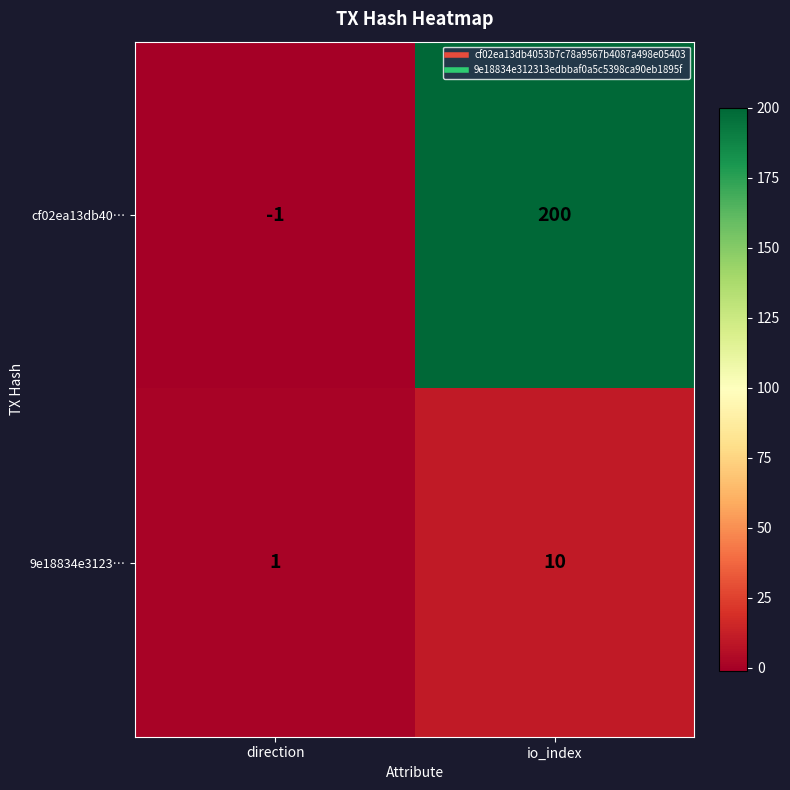

List the series in order of their peak value, highest first.

cf02ea13db40…, 9e18834e3123…